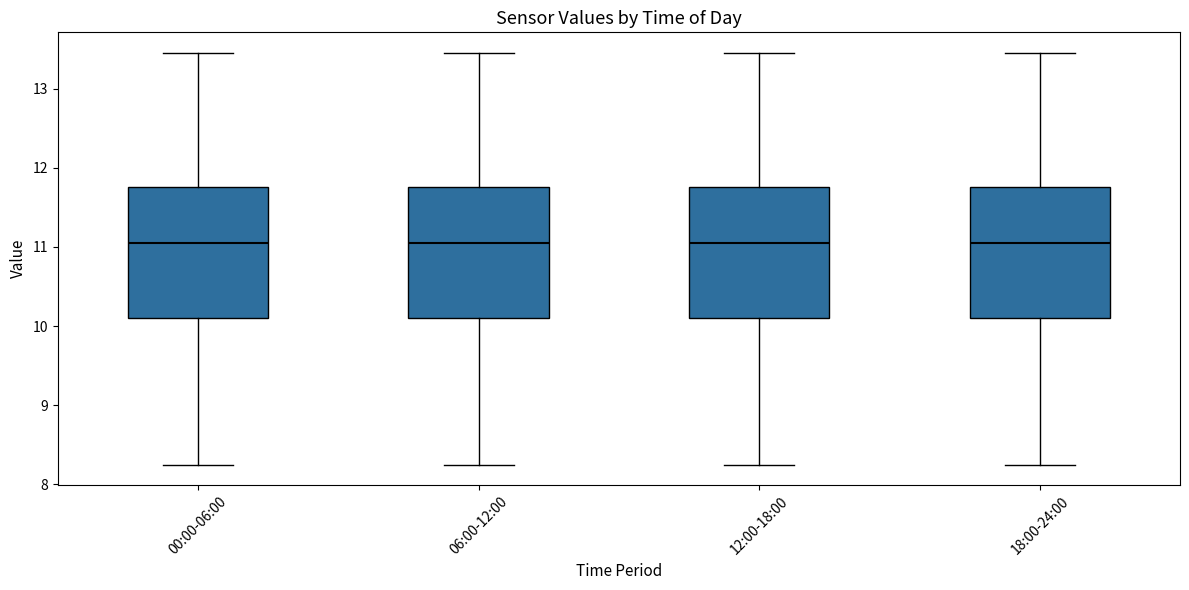

Where does the upper whisker of the box for 00:00-06:00 end on the y-axis? The values are not printed on the chart, so give them approximately, as read against the axis.

13.5